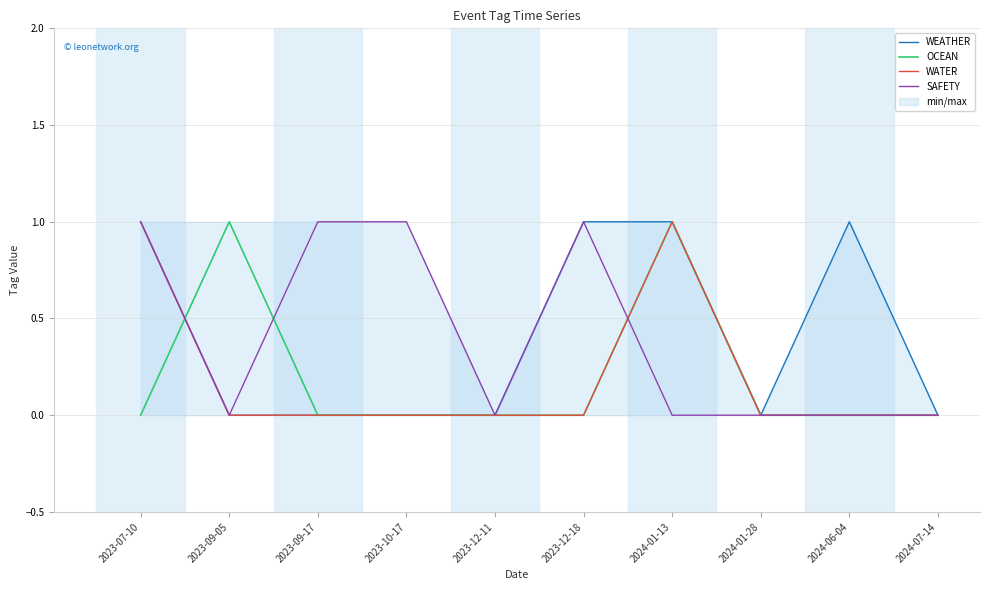

True or false: OCEAN has more than 0 interior local peaks.

True